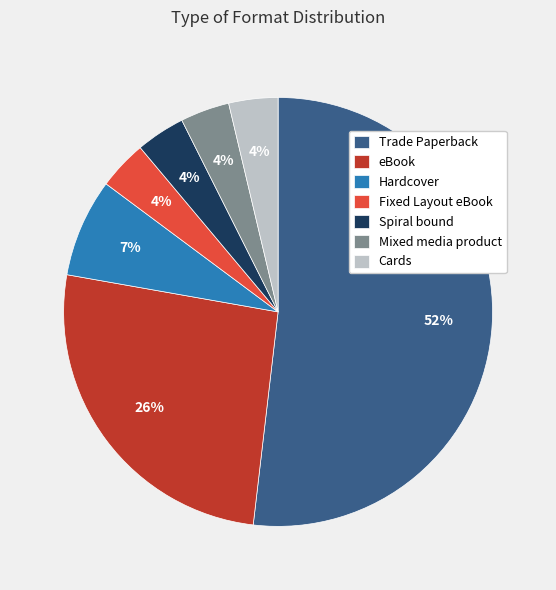

Which slice is the largest?

Trade Paperback